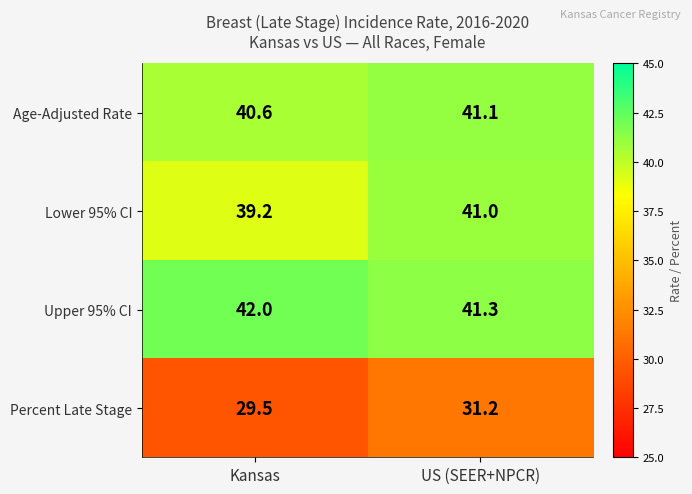

Where does the Percent Late Stage series first go above 31?

US (SEER+NPCR)